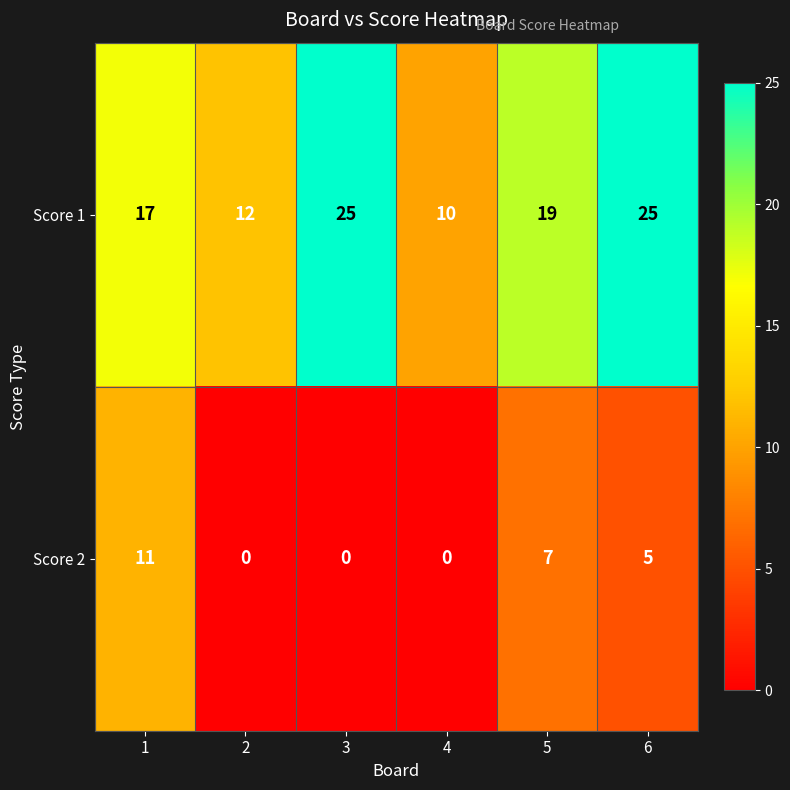

True or false: Score 1 has a value of 25 at 6.

True